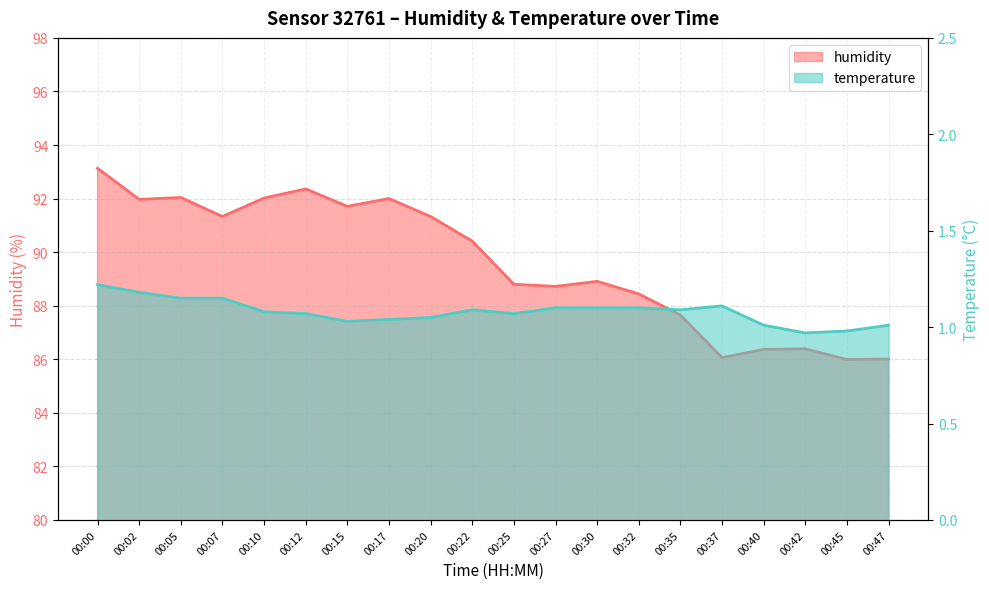

List the series in order of their overall mean, lowest first.

temperature, humidity